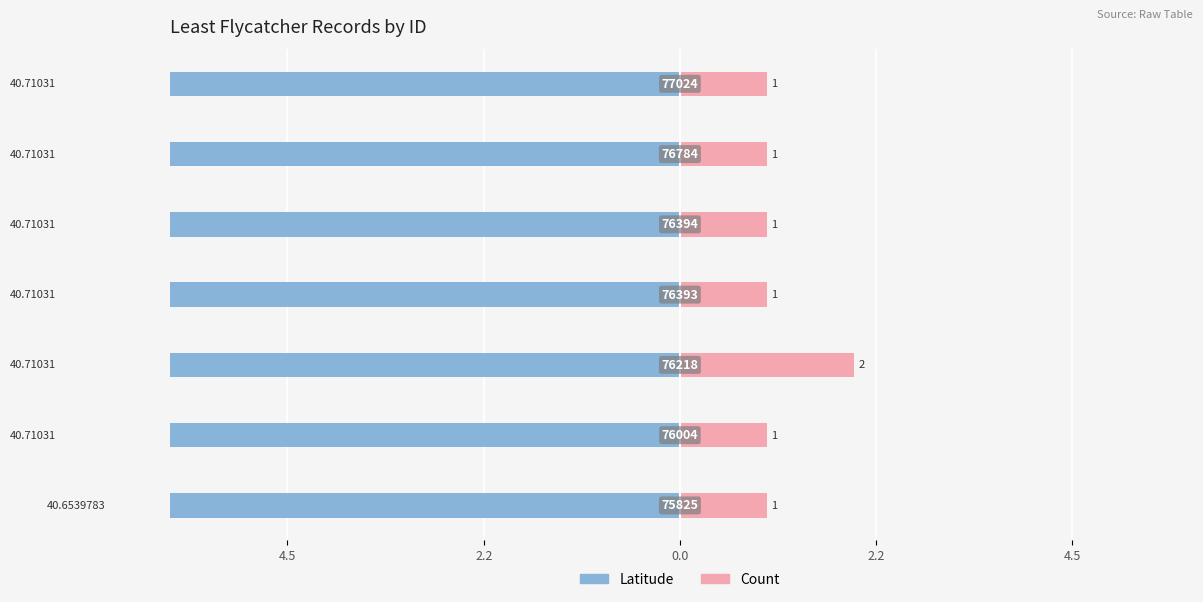

What is the average value of the Latitude (offset×10) series?

-7.0